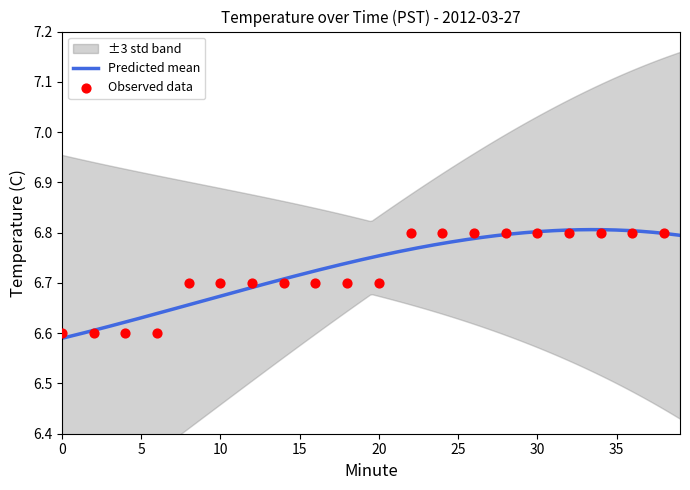

What is the change in value from 20 to 32?

+0.1